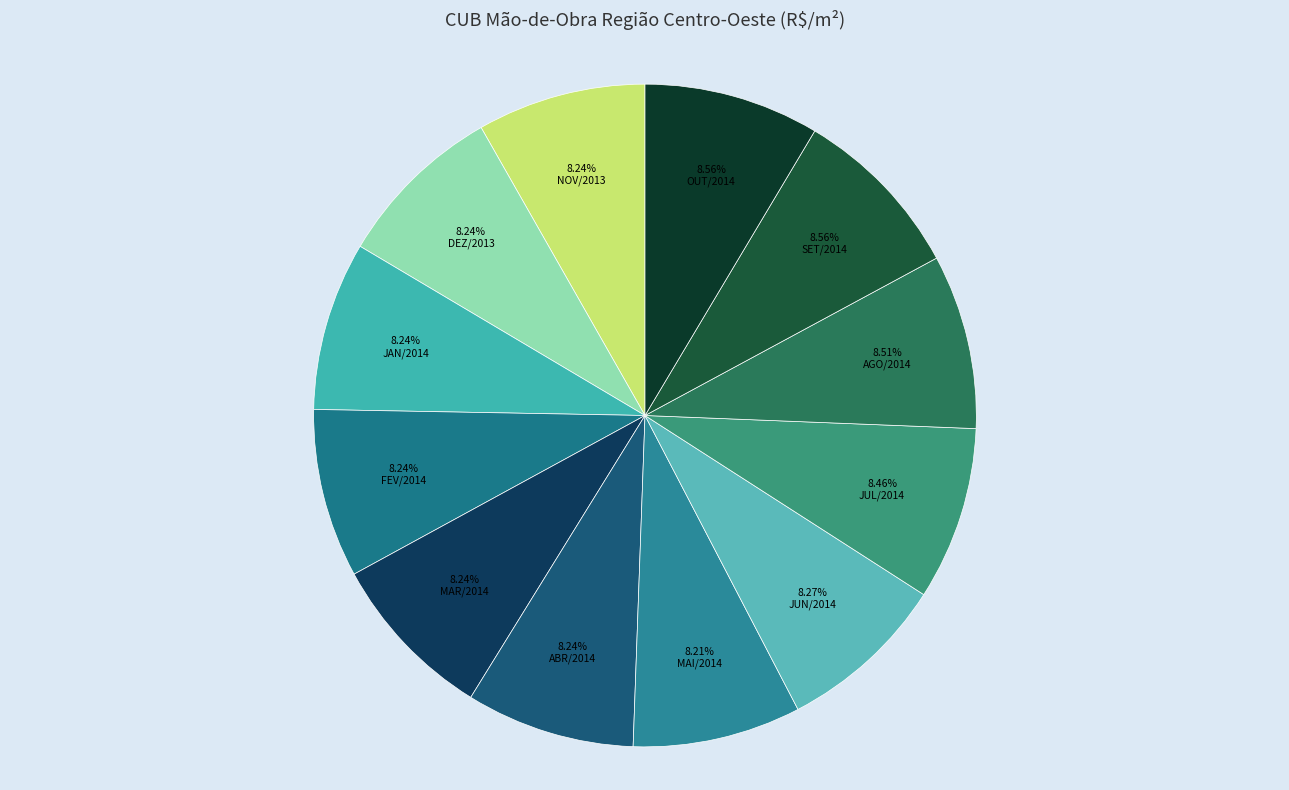

True or false: JUL/2014 accounts for 16% of the total.

False